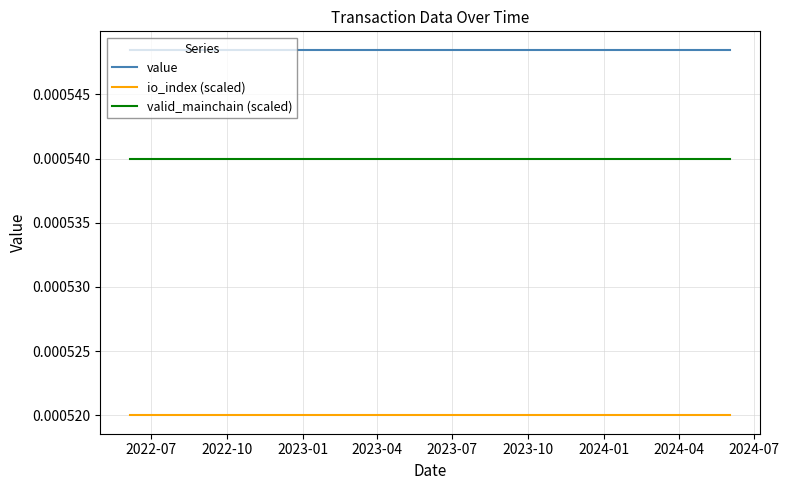

True or false: valid_mainchain (scaled) and io_index (scaled) intersect in this chart.

False